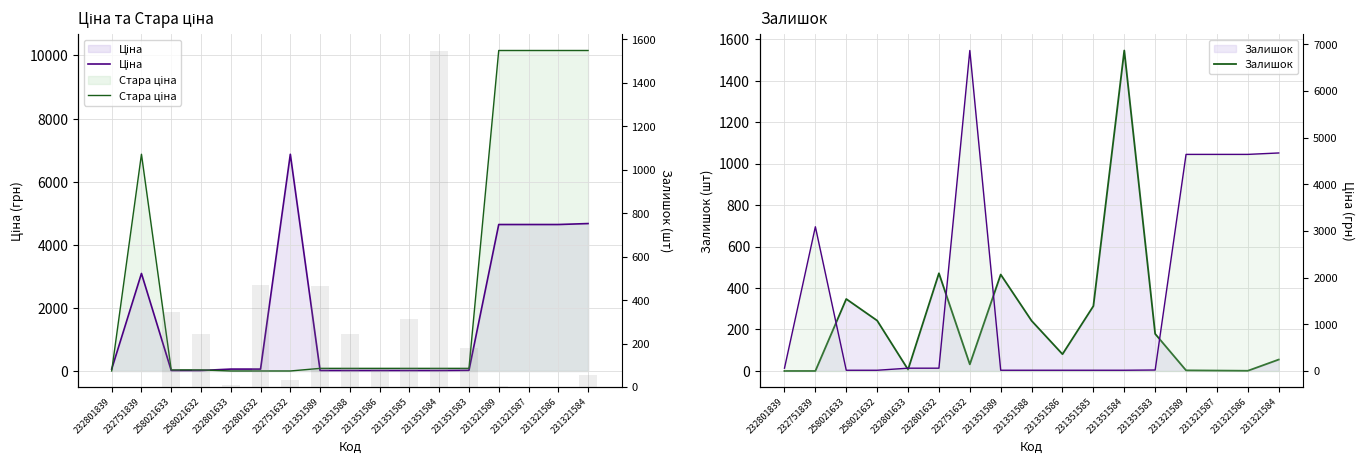

Does the chart contain stacked bars?

No